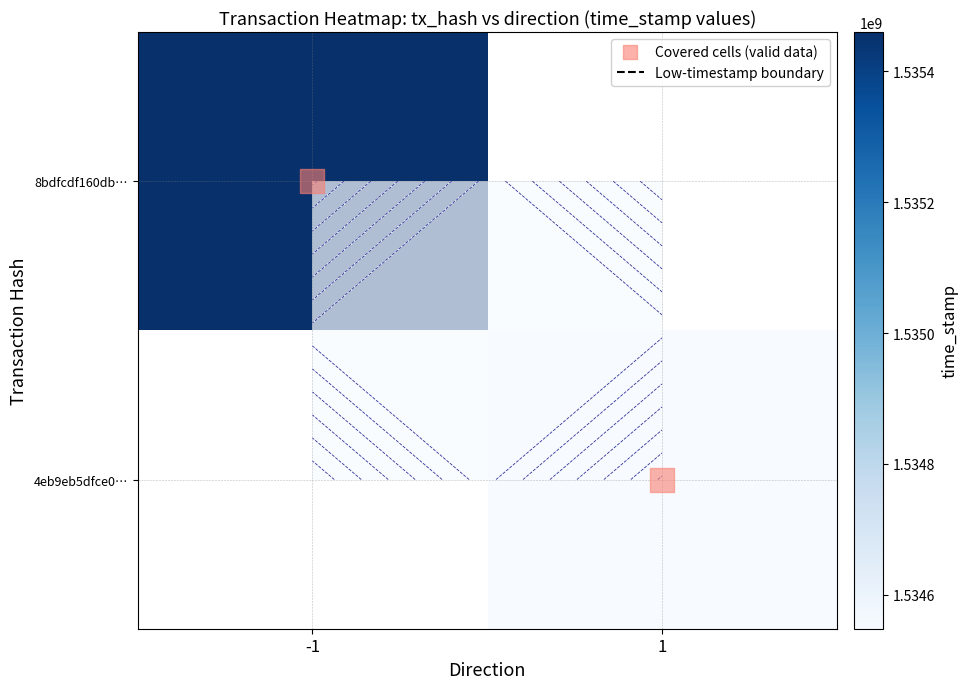

True or false: 4eb9eb5dfce0… has a value of 2386635347 at 1.

False